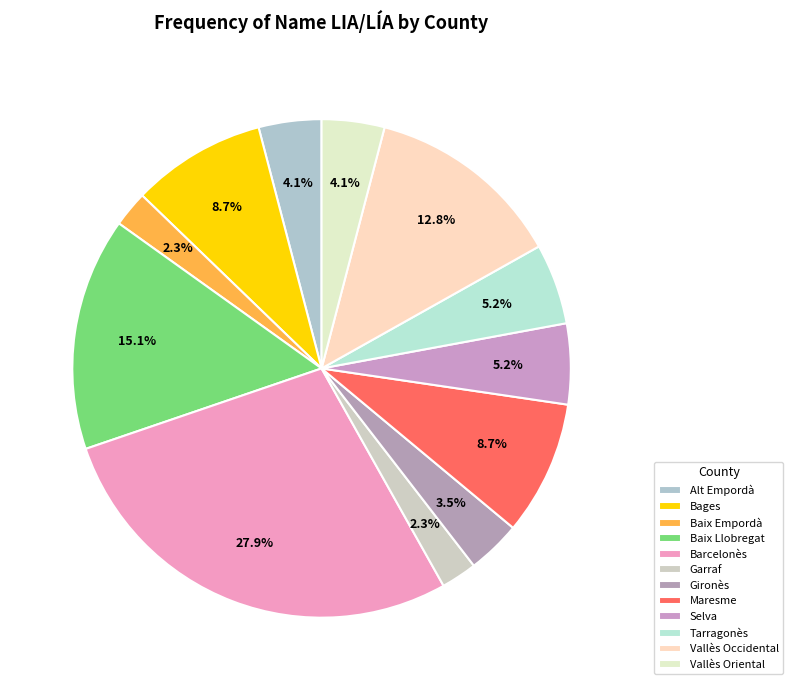

How many segments does this pie chart have?

12